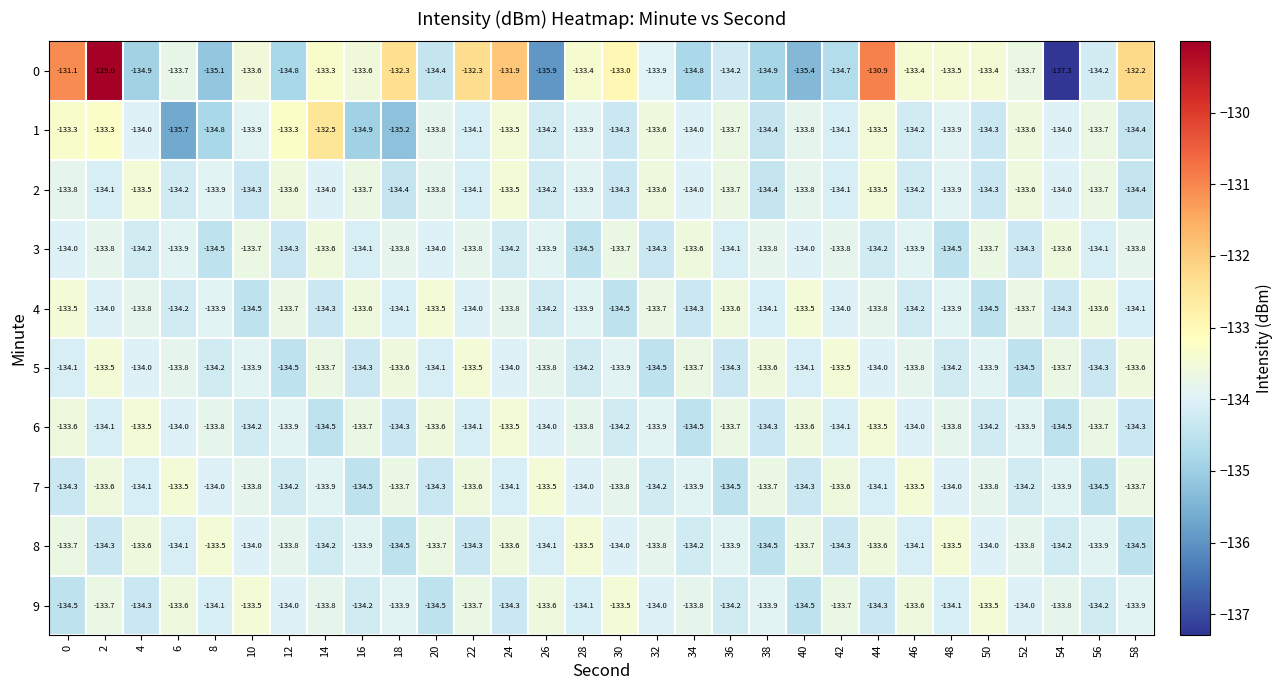

Between 26 and 34, which series saw the biggest shift?

0